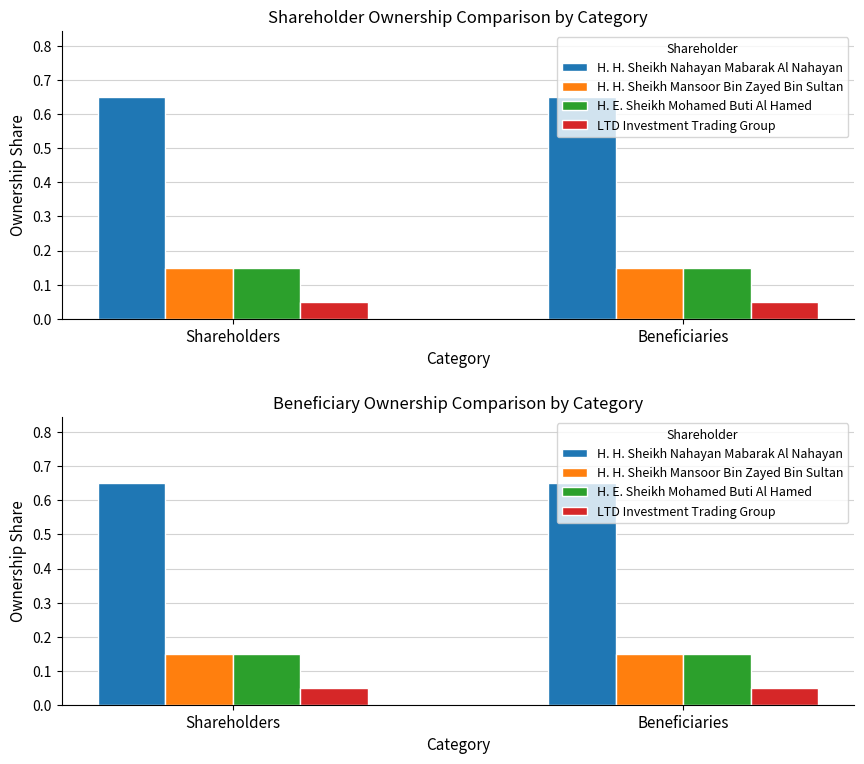

Reading right to left, list all the values displayed in this chart.

H. H. Sheikh Nahayan Mabarak Al Nahayan: Beneficiaries=0.7	Shareholders=0.7
H. H. Sheikh Mansoor Bin Zayed Bin Sultan: Beneficiaries=0.1	Shareholders=0.1
H. E. Sheikh Mohamed Buti Al Hamed: Beneficiaries=0.1	Shareholders=0.1
LTD Investment Trading Group: Beneficiaries=0.1	Shareholders=0.1